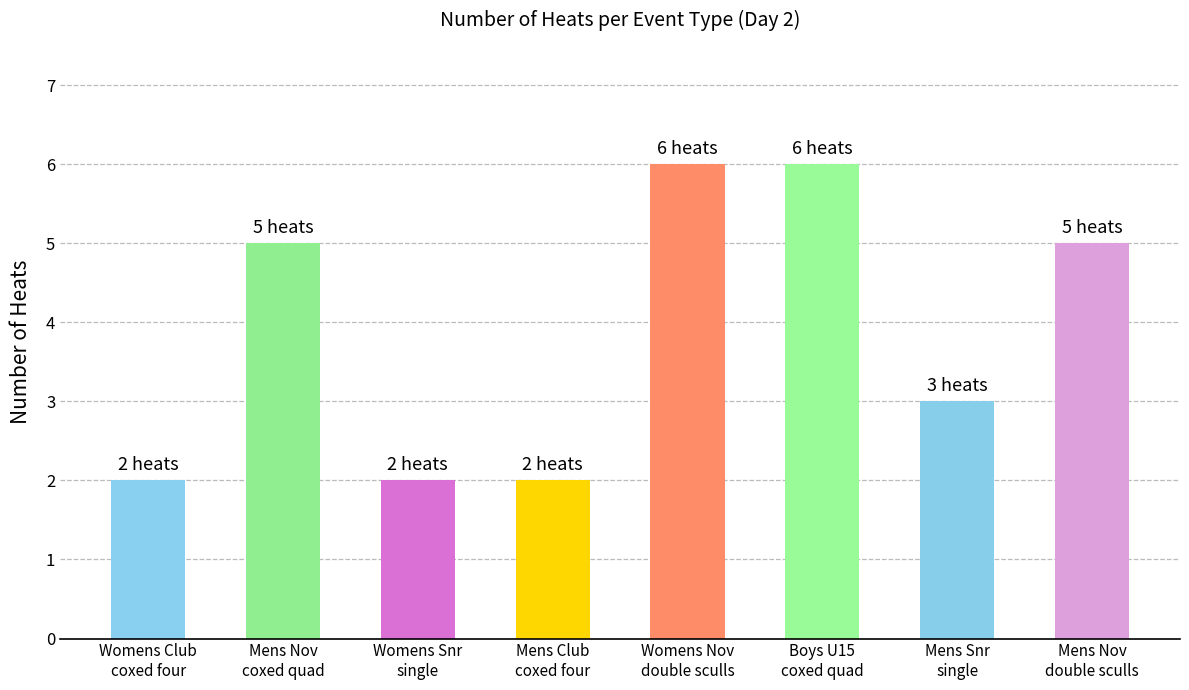

What is the average value?

4